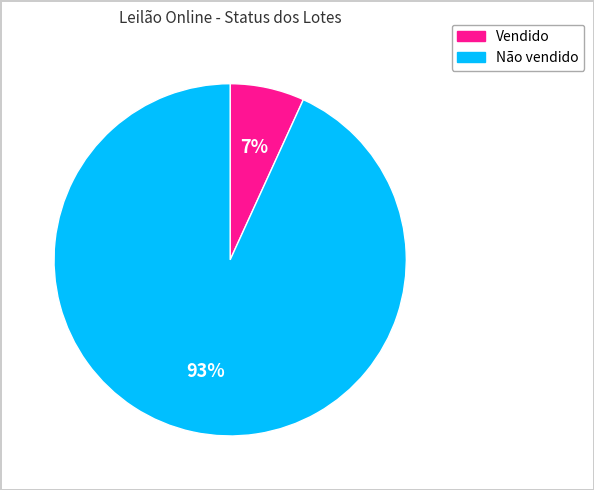

What is the smallest slice in the pie chart?

Vendido